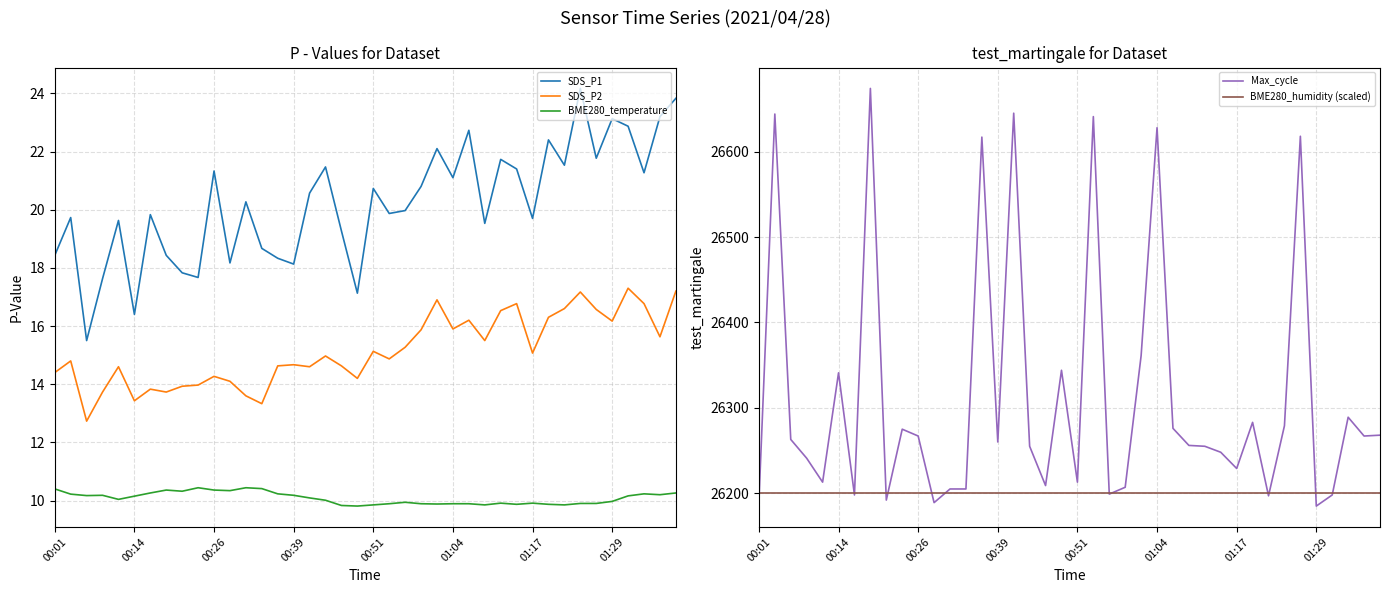

True or false: SDS_P2 has a value of 16.9 at 24.

True